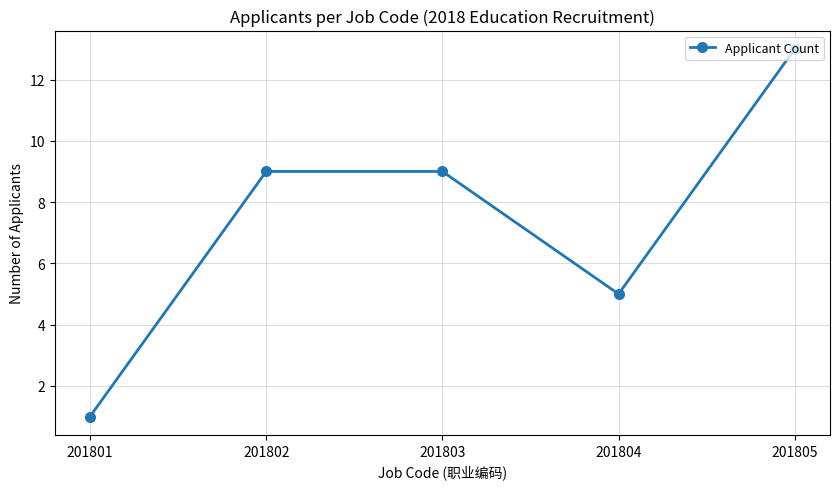

What is the value of the 2nd point from the left?

9